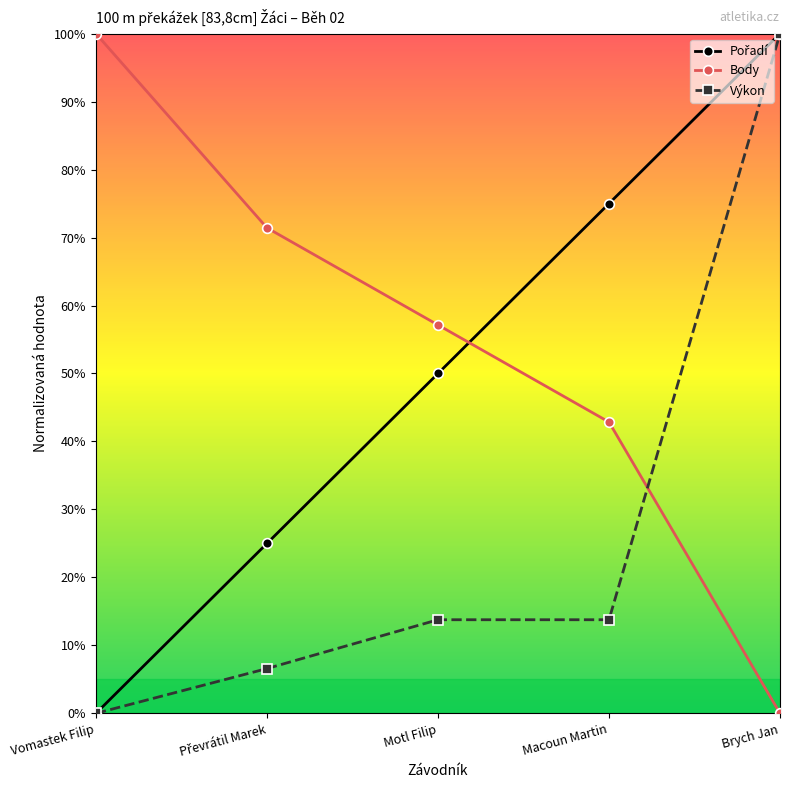

What is the difference between the highest and lowest values at Motl Filip?

43.4